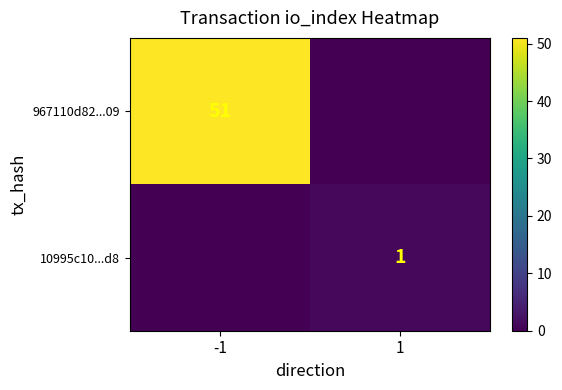

Count the number of data series in this chart.

2